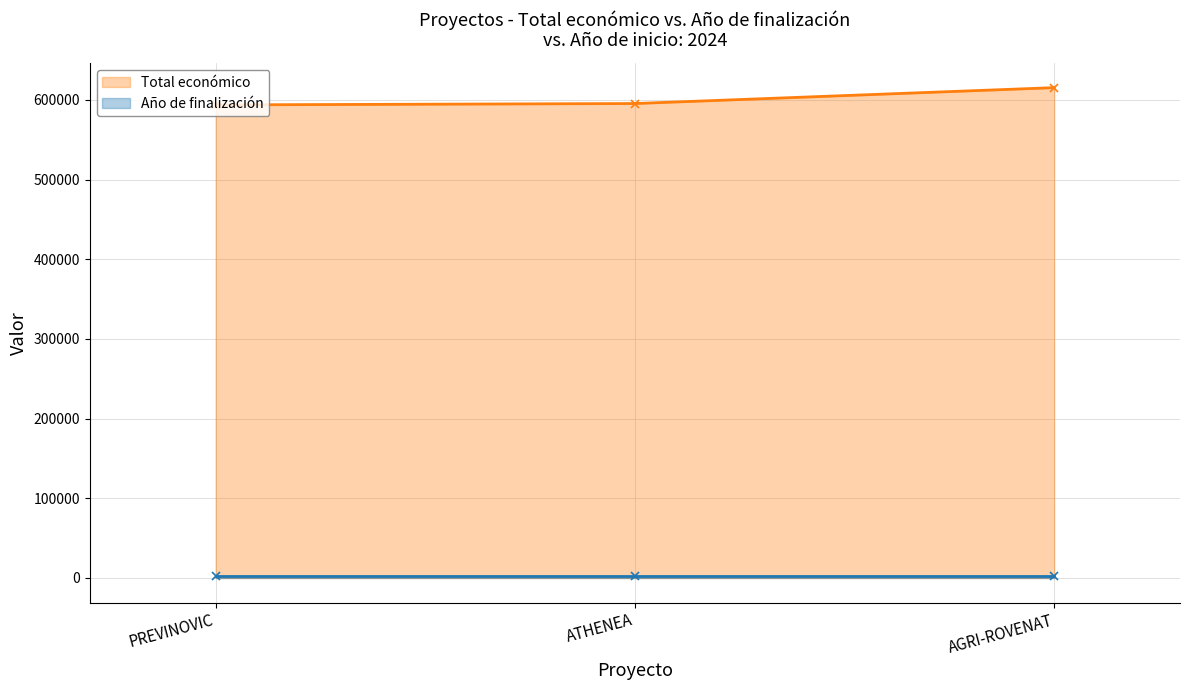

The chart shows a value of 615375 at AGRI-ROVENAT. True or false?

True